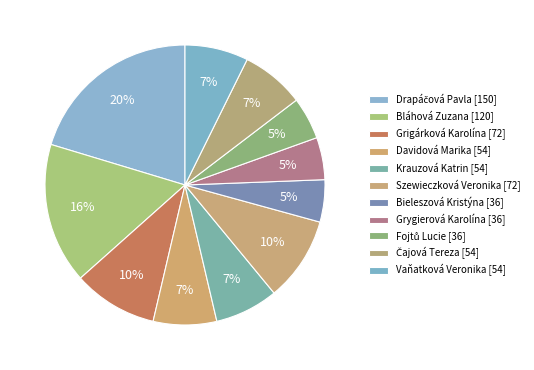

Which category has the smallest portion of the pie?

Bieleszová Kristýna